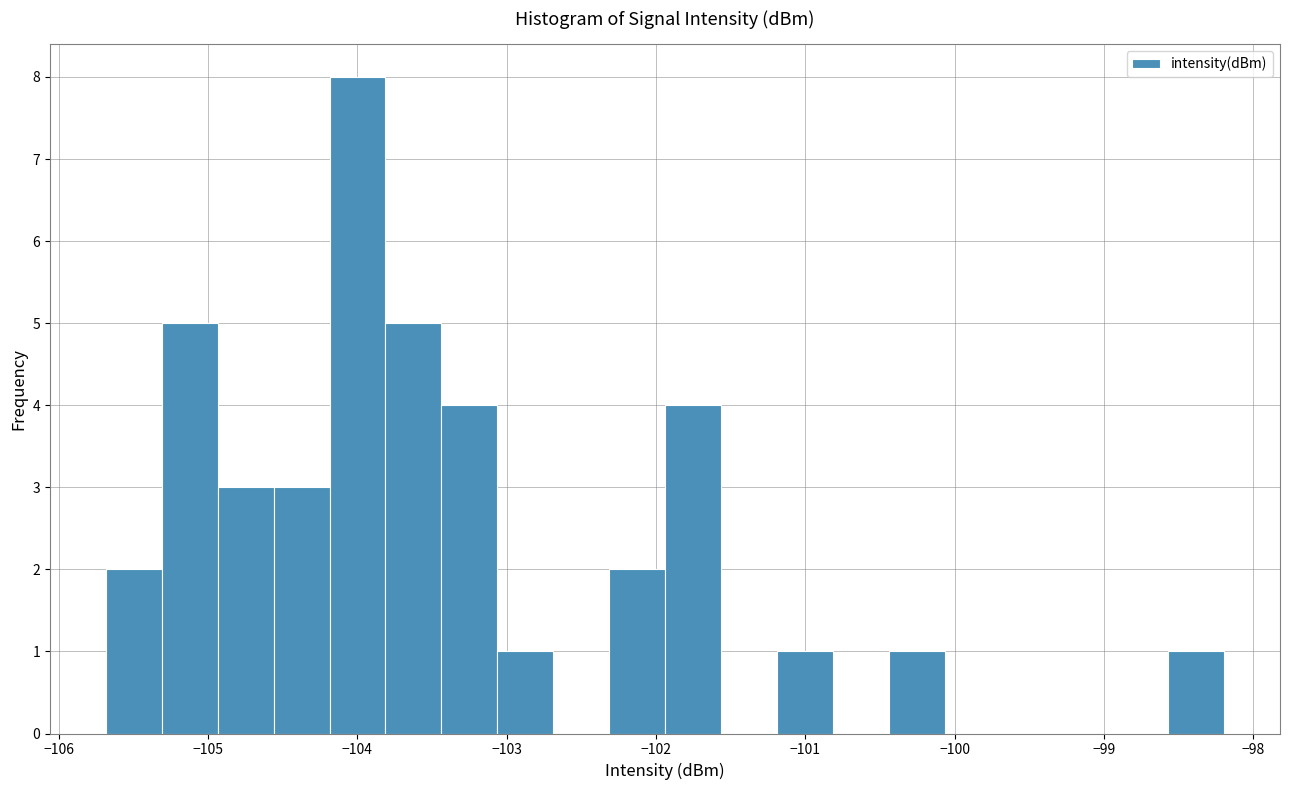

Read against the x-axis, roughly where is the centre of the tallest bar?

-104.0